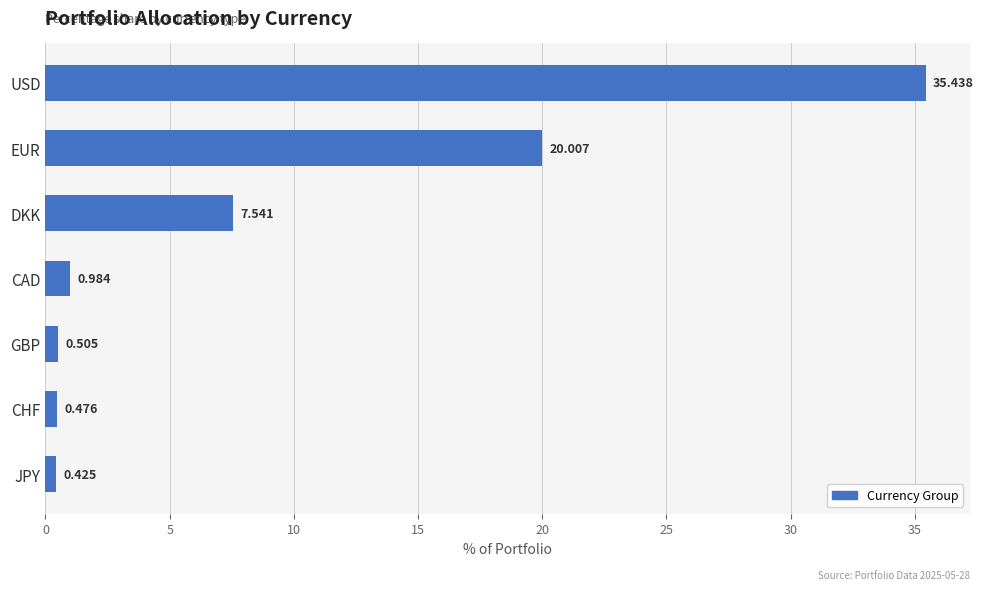

Which category has the lowest value across all series?

JPY